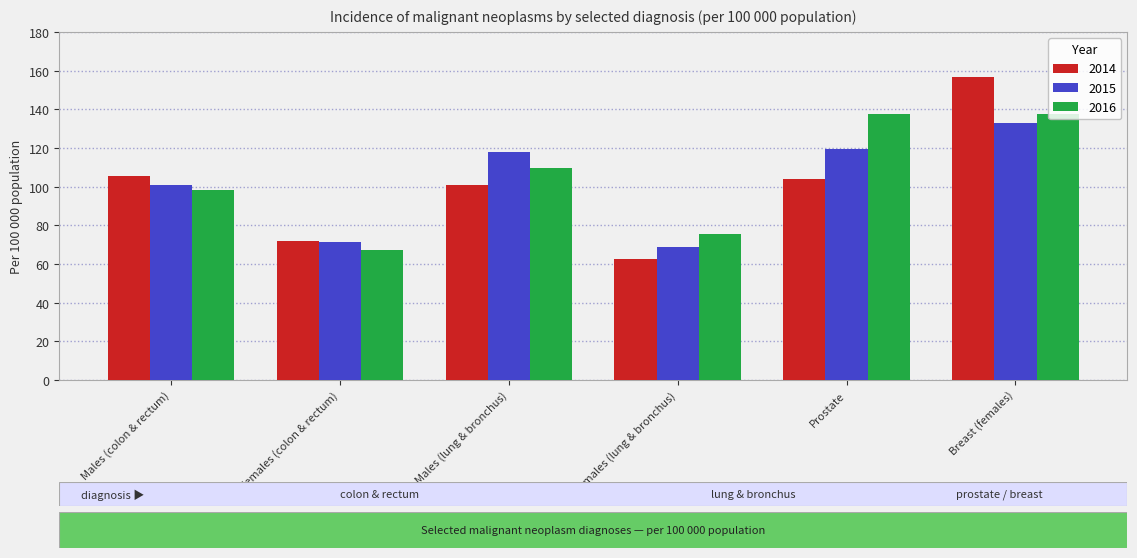

Are the bars grouped side by side (vs. stacked)?

Yes